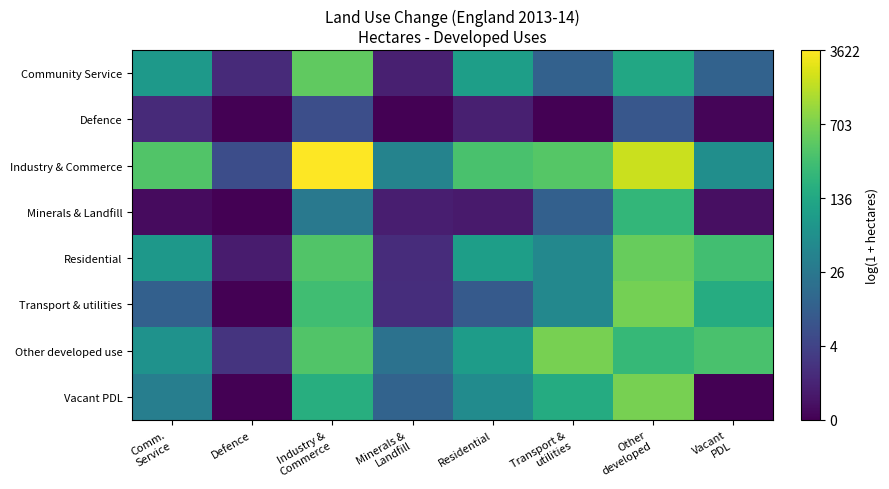

How many data points does each series have?

8